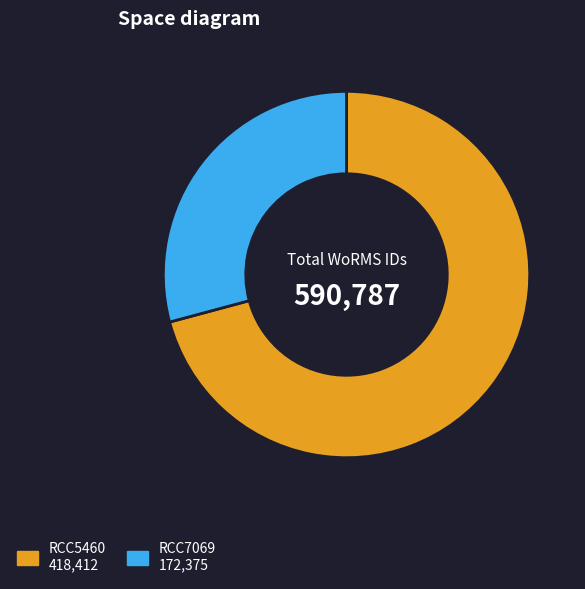

How many slices are in this pie chart?

2